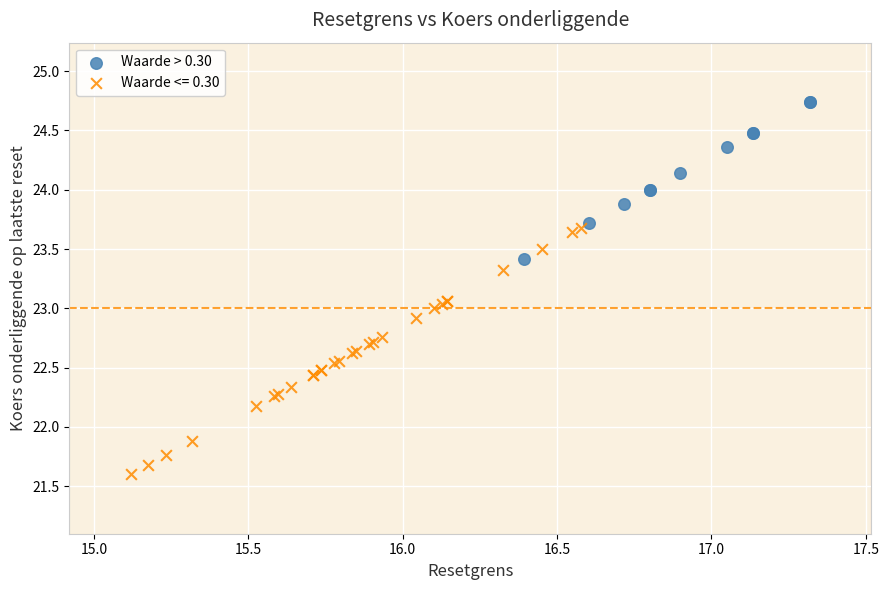

Which series has the largest Y range (max minus min)?

Waarde <= 0.30